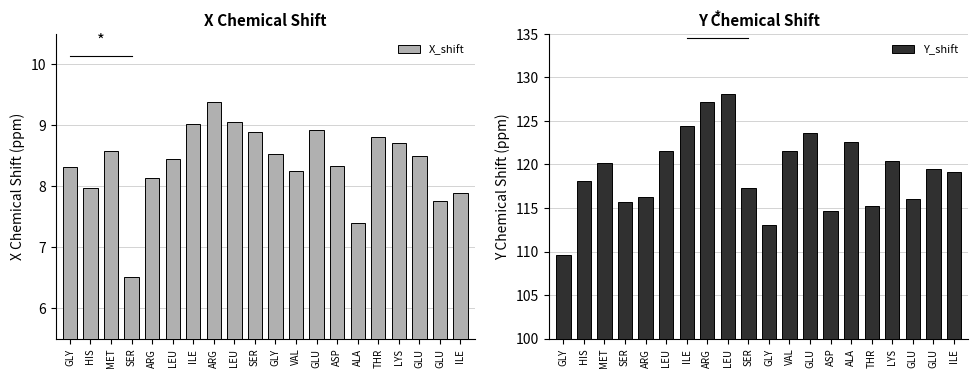

Is the value of X_shift at ALA greater than the value of Y_shift at GLY?

No